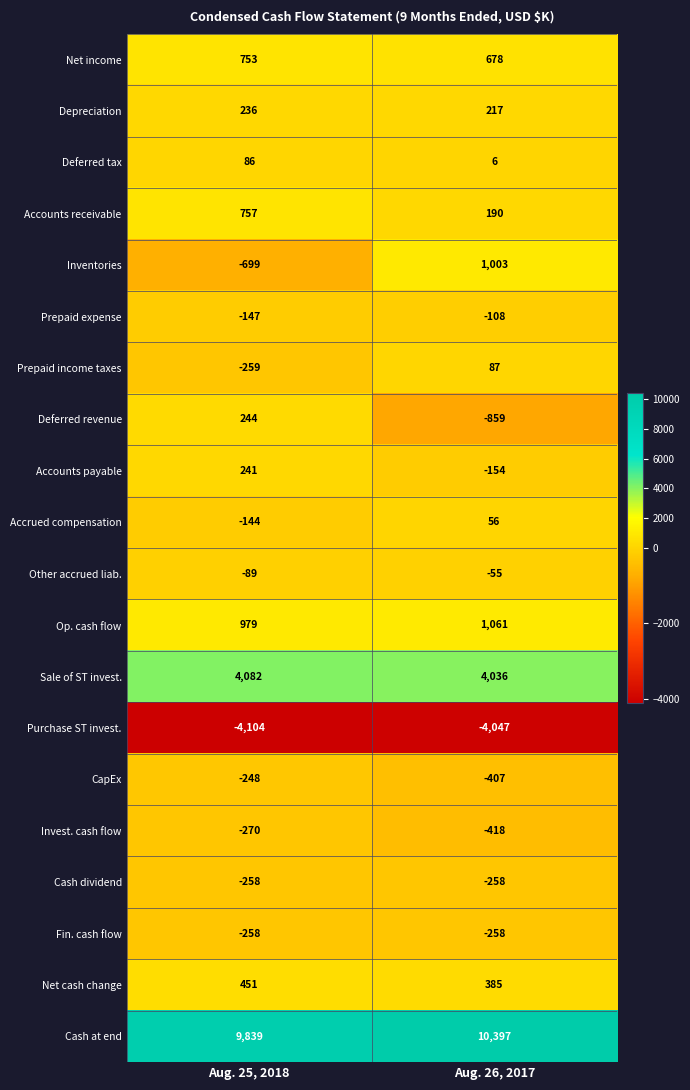

What is the spread (max minus min) of values at Aug. 25, 2018?

13943